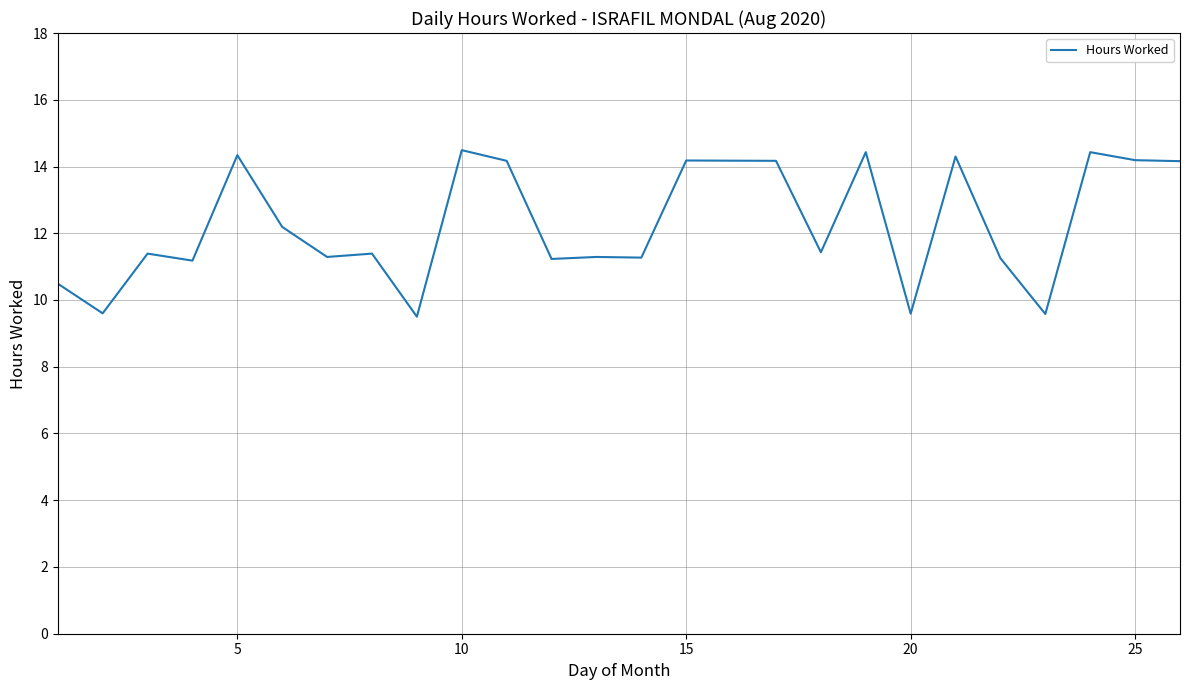

What is the maximum value shown in the chart?

14.5